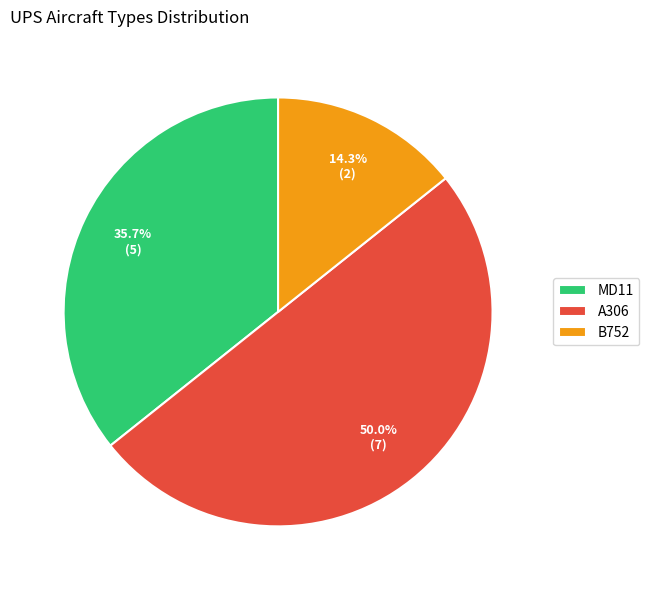

True or false: B752 accounts for 1% of the total.

False